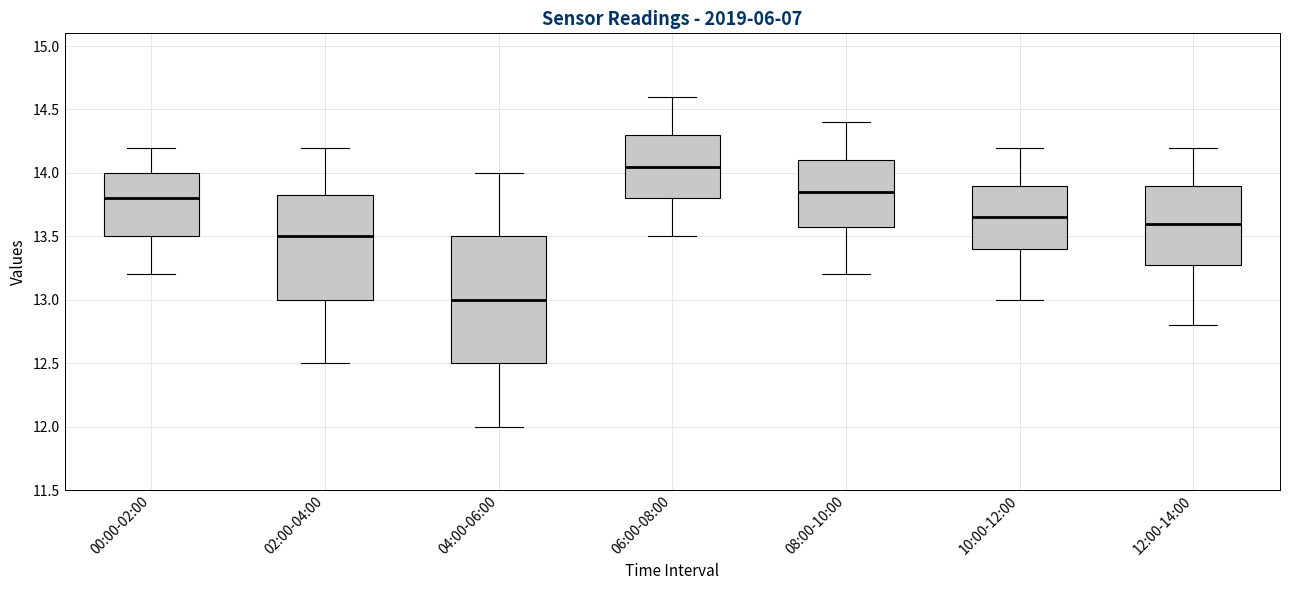

Where does the median line of the box for 10:00-12:00 sit on the y-axis? The values are not printed on the chart, so give them approximately, as read against the axis.

13.65